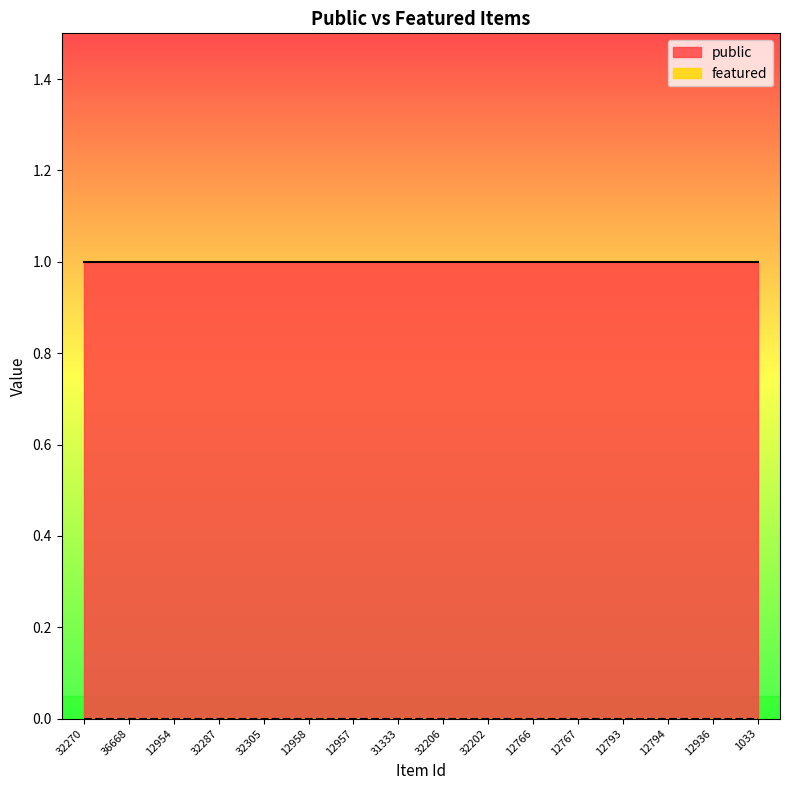

Which series has the largest total across all categories?

public